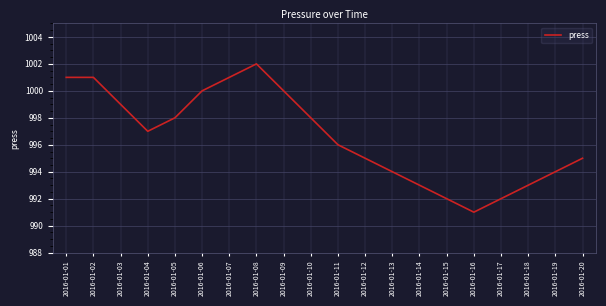

Reading left to right, what are all the values shown in this chart?

2016-01-01=1001	2016-01-02=1001	2016-01-03=999	2016-01-04=997	2016-01-05=998	2016-01-06=1000	2016-01-07=1001	2016-01-08=1002	2016-01-09=1000	2016-01-10=998	2016-01-11=996	2016-01-12=995	2016-01-13=994	2016-01-14=993	2016-01-15=992	2016-01-16=991	2016-01-17=992	2016-01-18=993	2016-01-19=994	2016-01-20=995